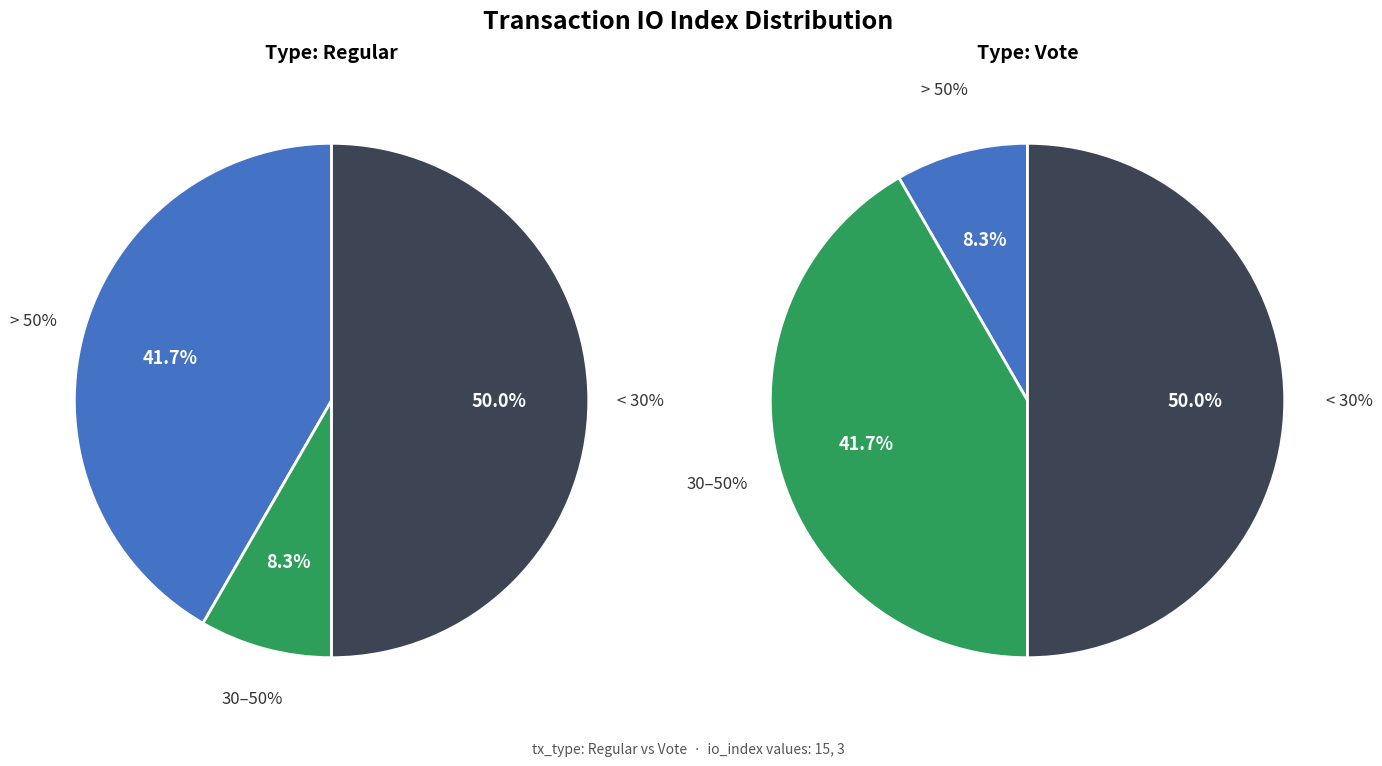

Which has a higher value, io_index_values or 1?

io_index_values